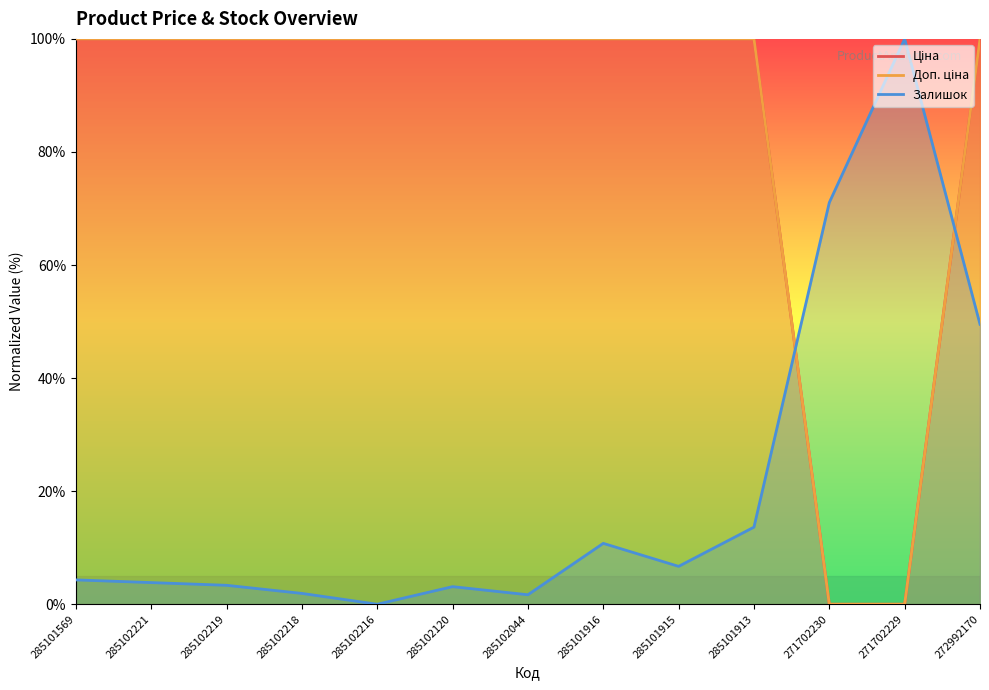

What is the label of the 3rd point from the left?

285102219